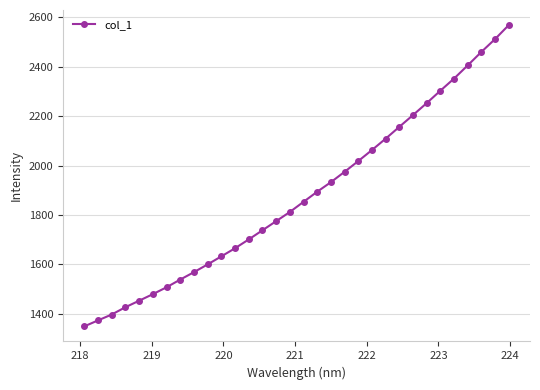

True or false: the data has more than 2 interior local peaks.

False